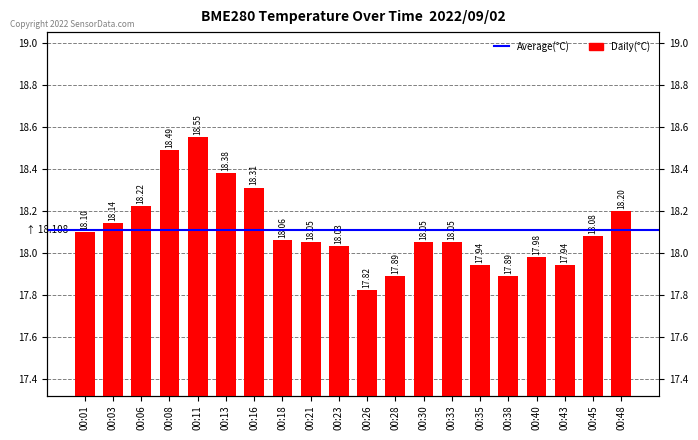

How many categories are shown in the chart?

20